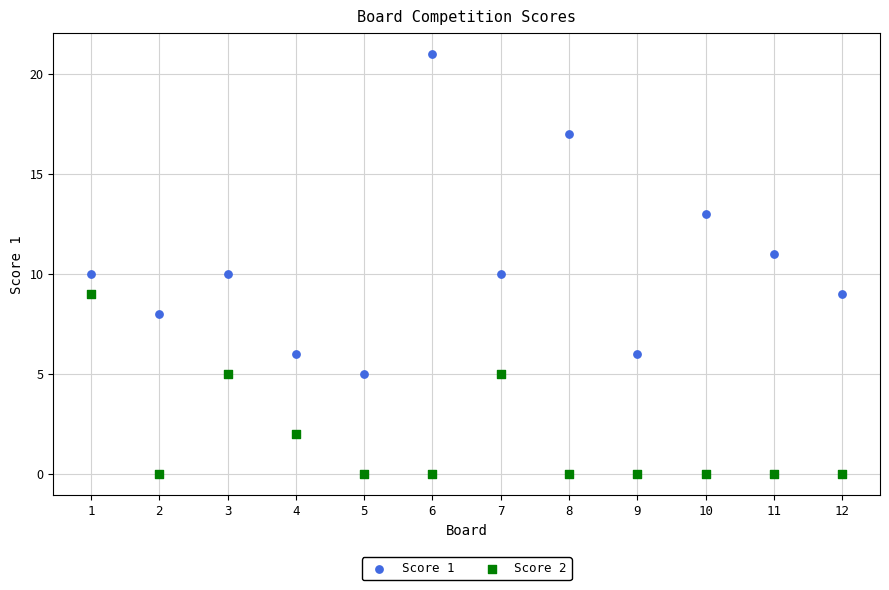

What are all the series names shown in the legend?

Score 1, Score 2